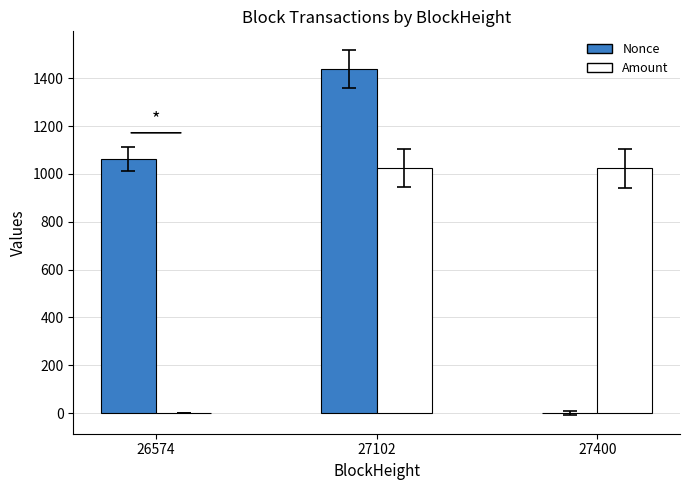

What is the sum of all Amount values?

2050